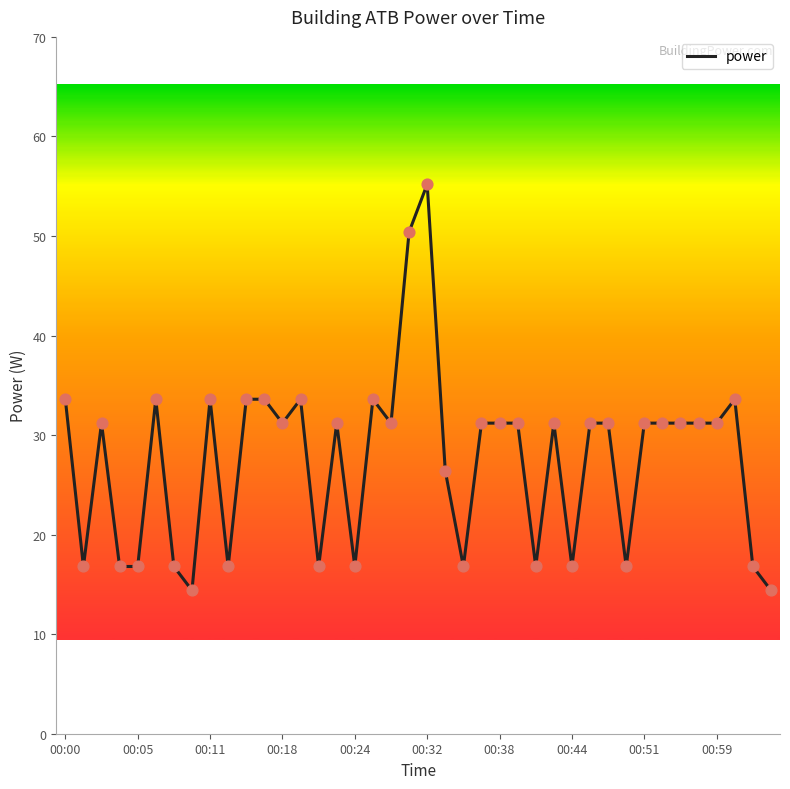

What is the maximum value shown in the chart?

55.2